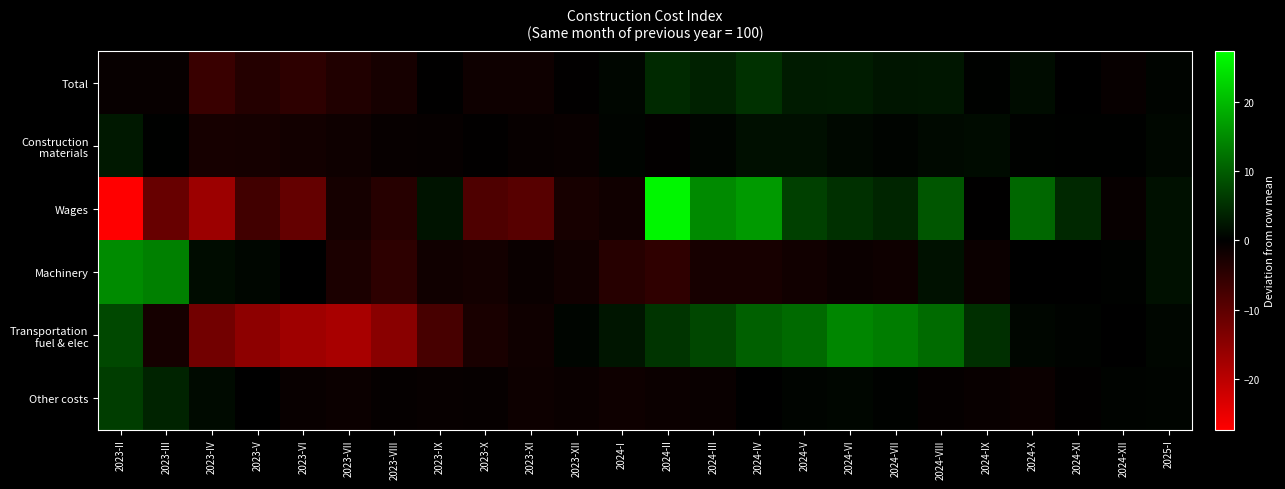

Rank the series by their maximum value, from lowest to highest.

Construction materials, Total, Other costs, Transportation fuel & elec, Machinery, Wages